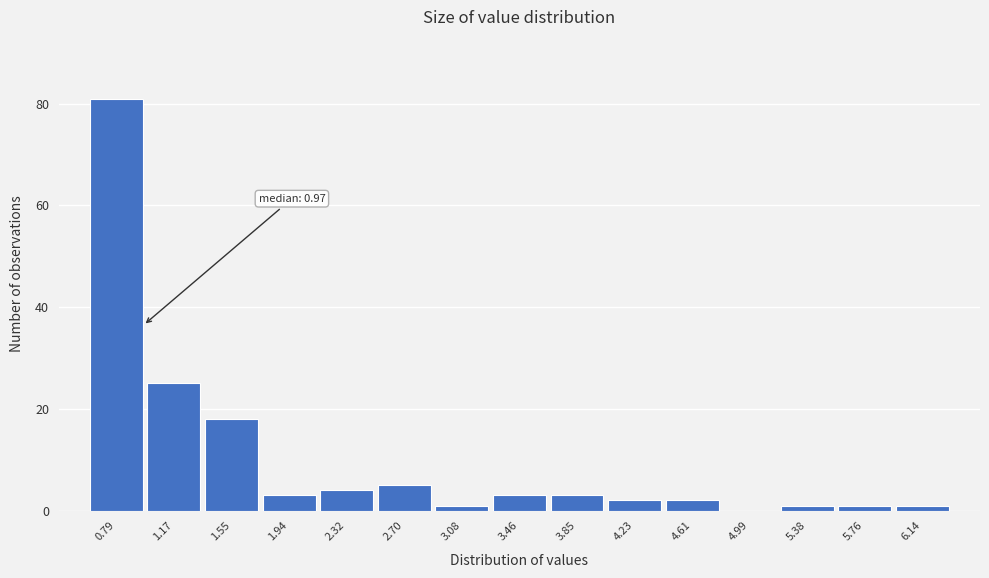

Over which range of the x-axis is the bar tallest?

0.60 to 1.00